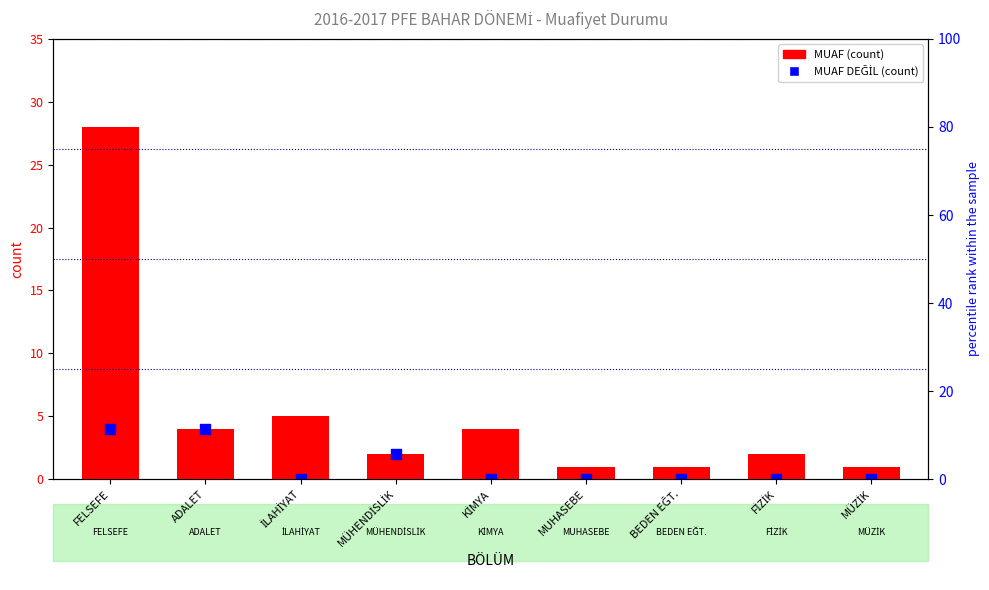

Which series contains the lowest Y value?

MUAF DEĞİL (count)